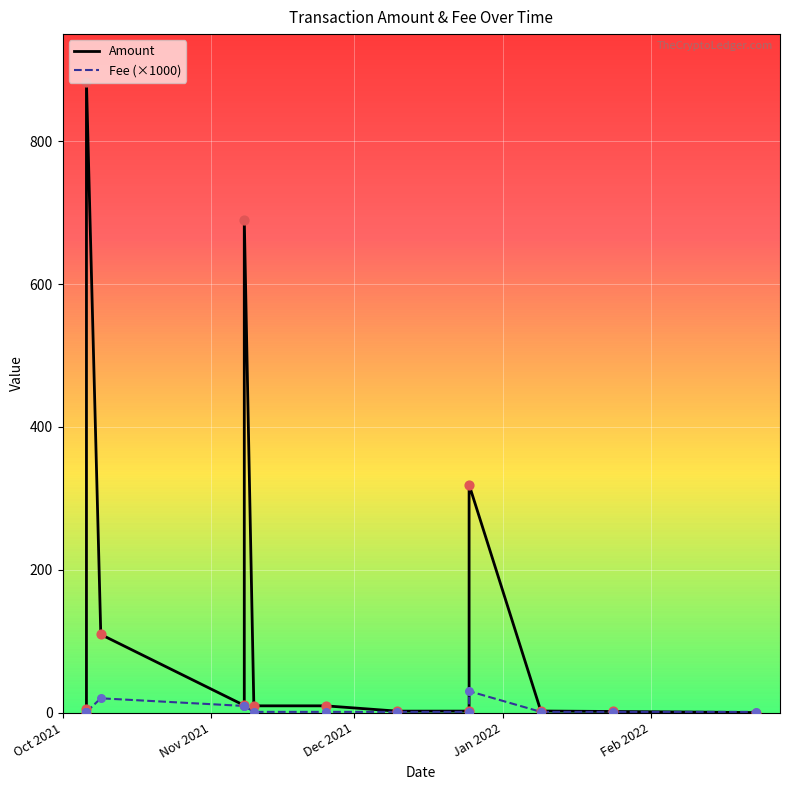

Which series has the widest spread of Y values?

Amount